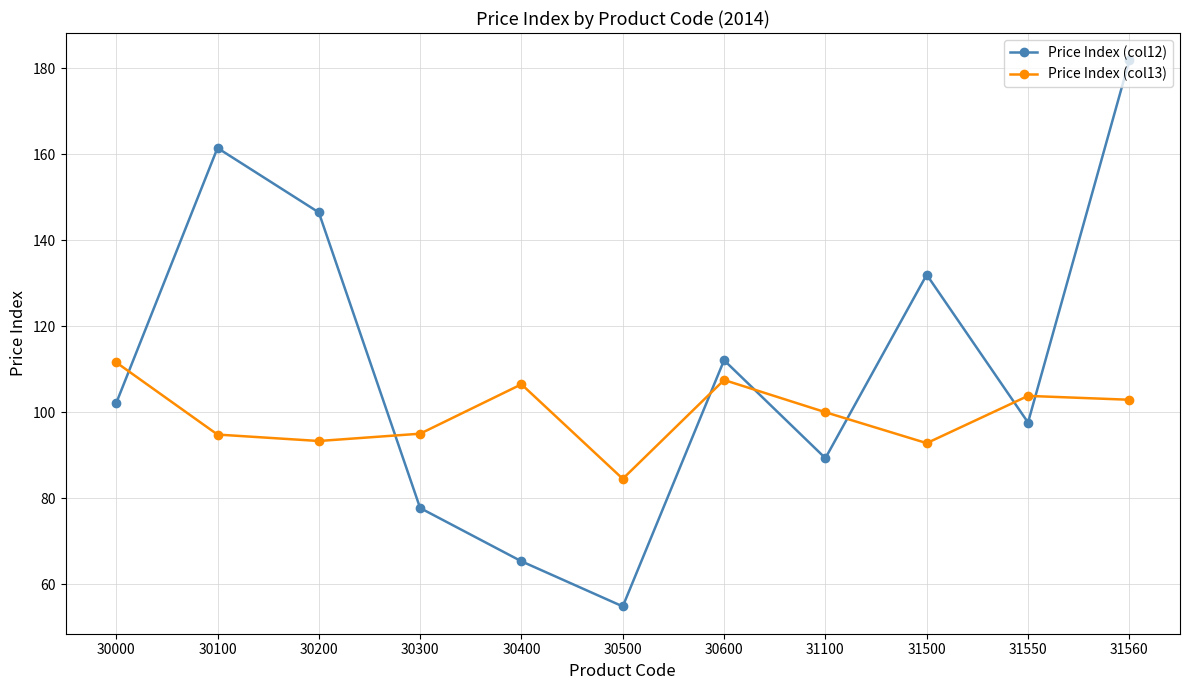

Is it true that Price Index (col13) equals 142.8 at 31500?

False